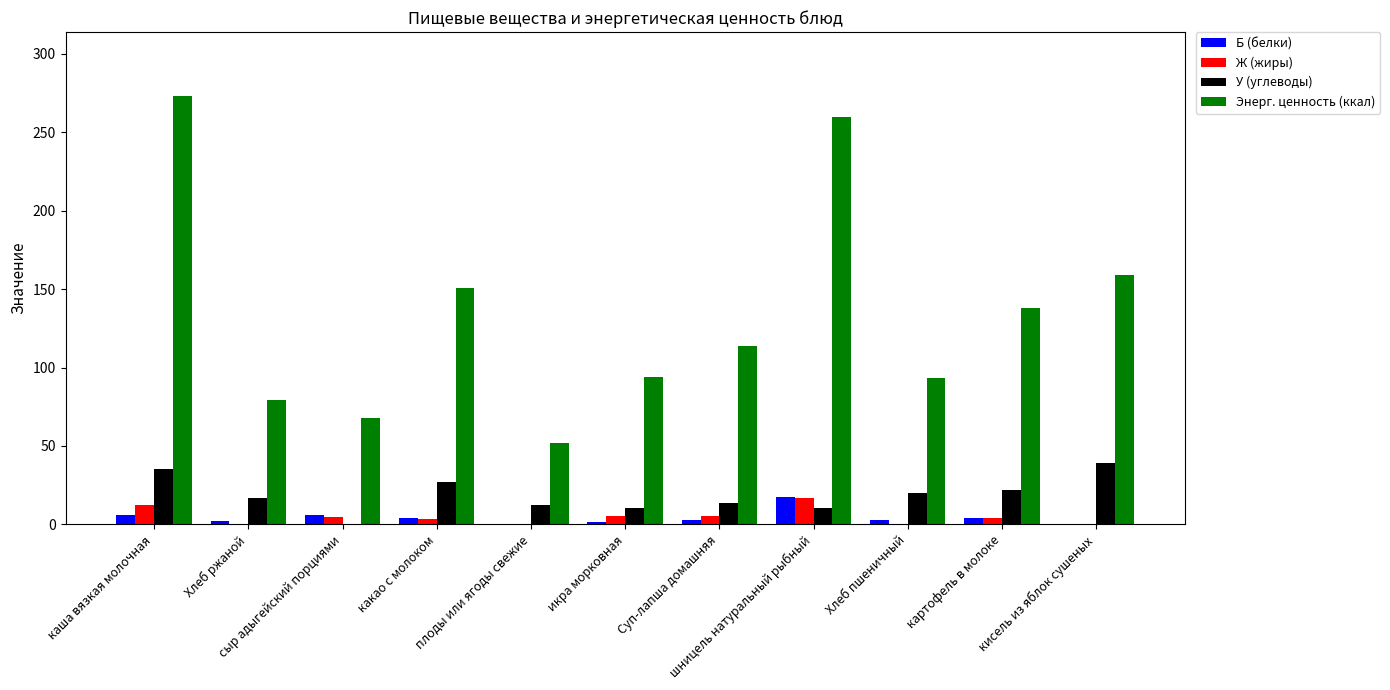

At which category does the chart reach its peak across all series?

каша вязкая молочная